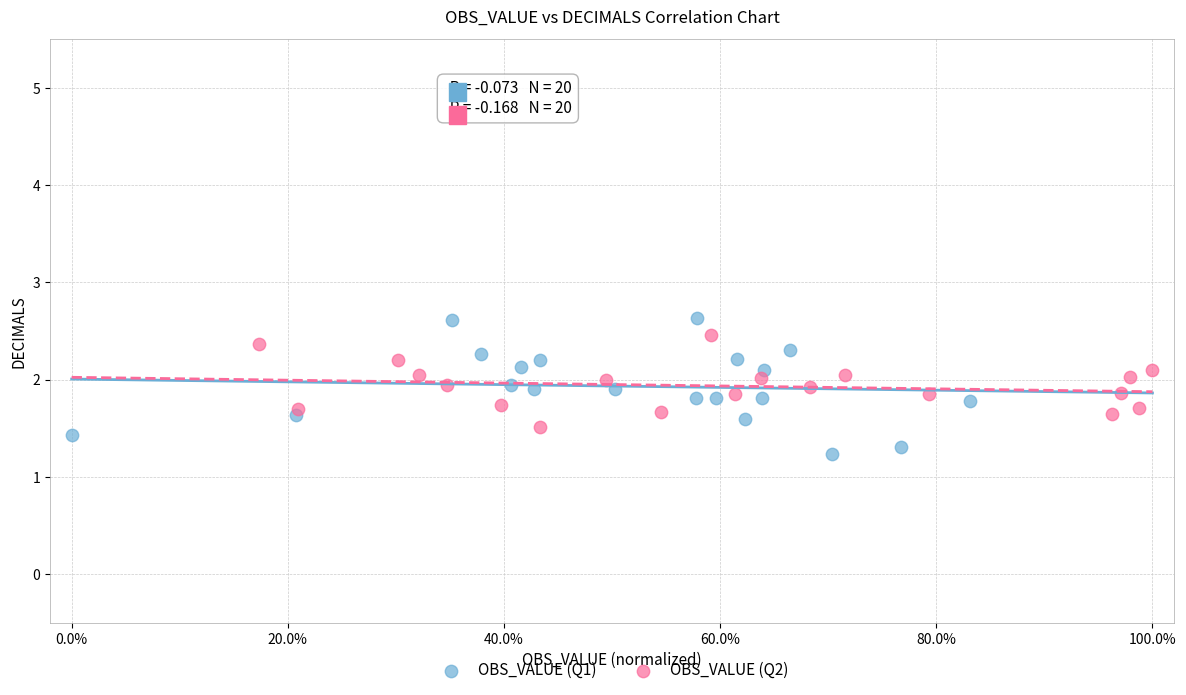

What are all the series names shown in the legend?

OBS_VALUE (Q1), OBS_VALUE (Q2)